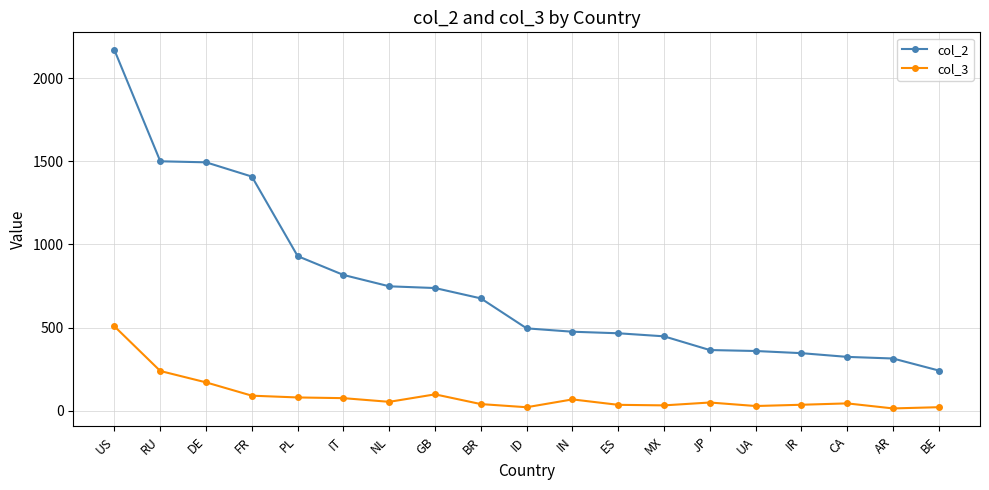

What position from the right is IN?

9